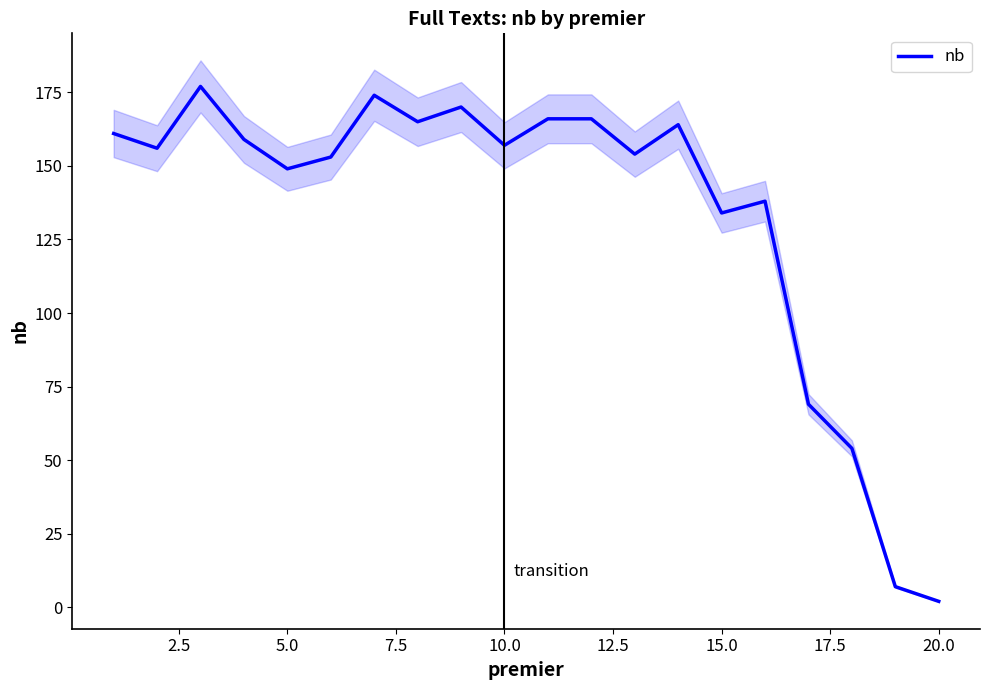

The nb series shows 40 at 10.0. True or false?

False